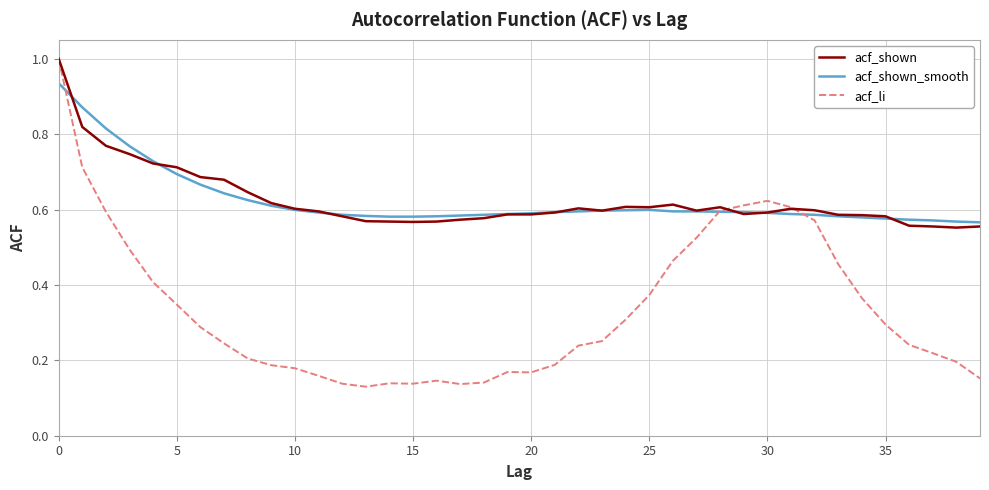

Which series has the widest spread of values?

acf_li